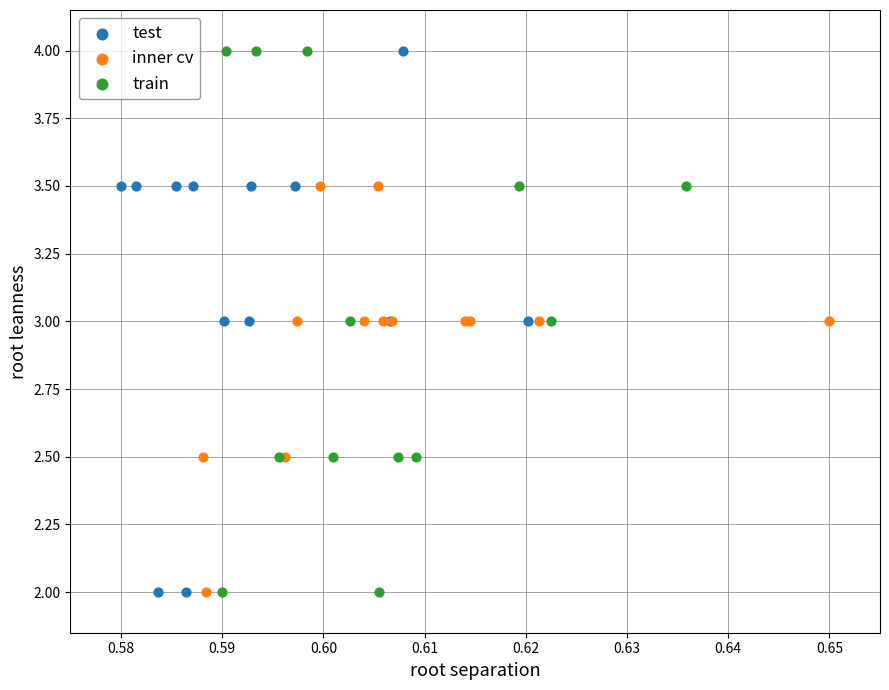

What are all the series names shown in the legend?

test, inner cv, train